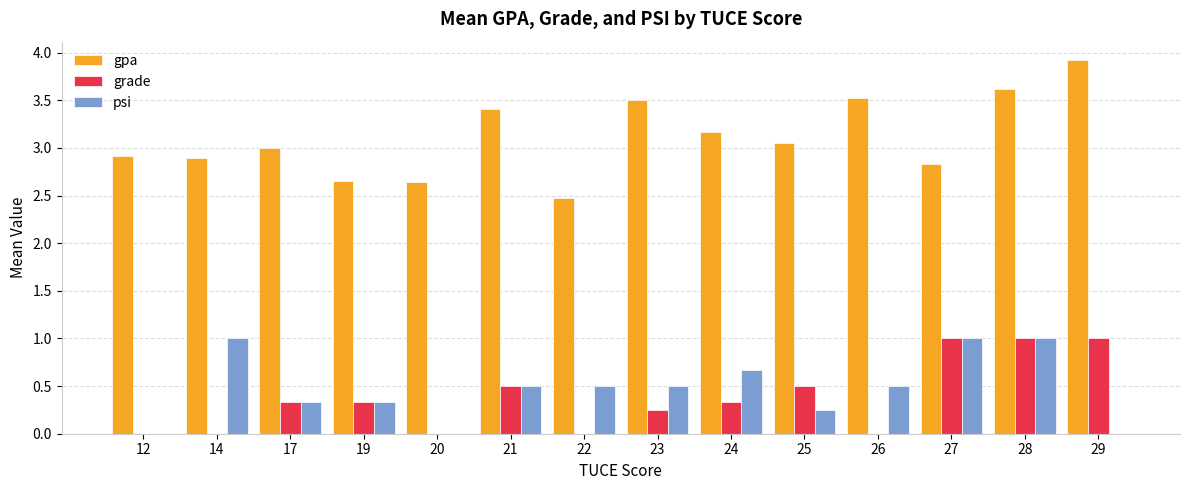

At which category is the sum across all series the highest?

28